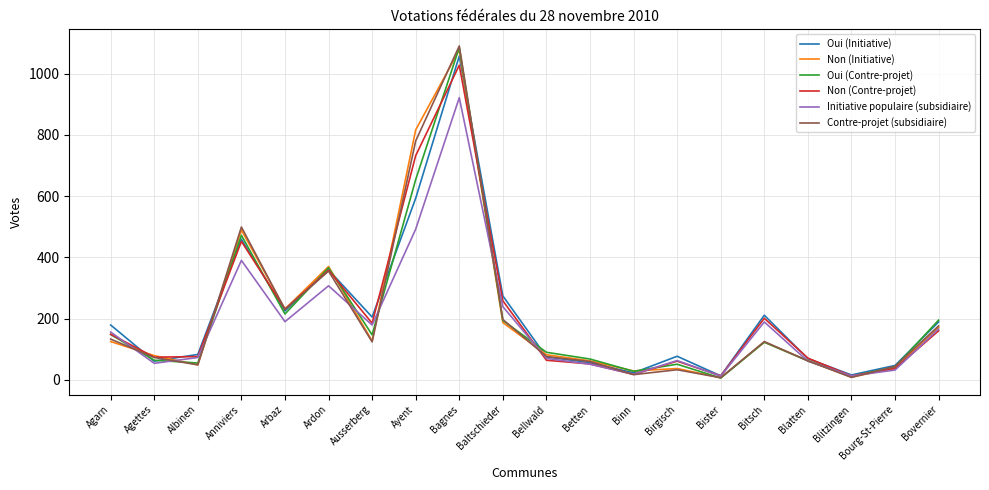

True or false: Initiative populaire (subsidiaire) has a value of 821 at Ayent.

False